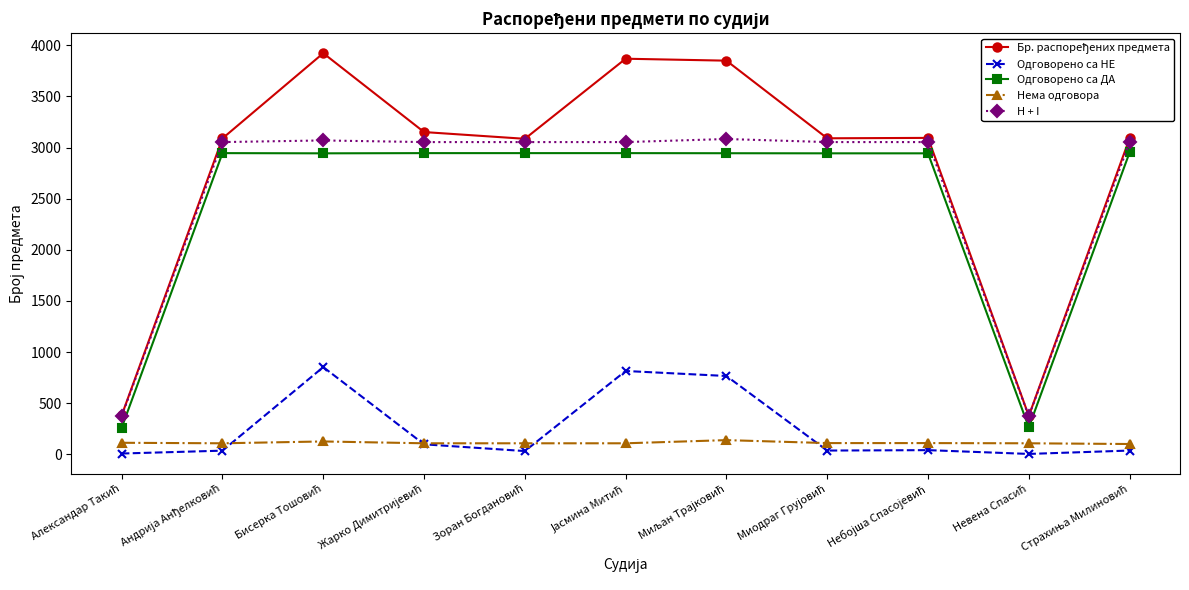

How many lines are shown in the chart?

5